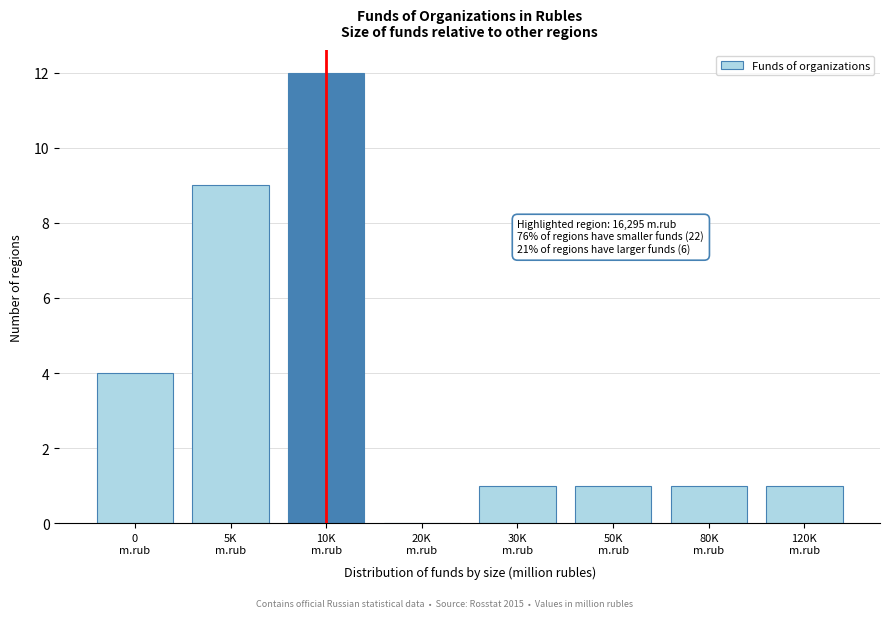

What is the greatest value displayed?

12